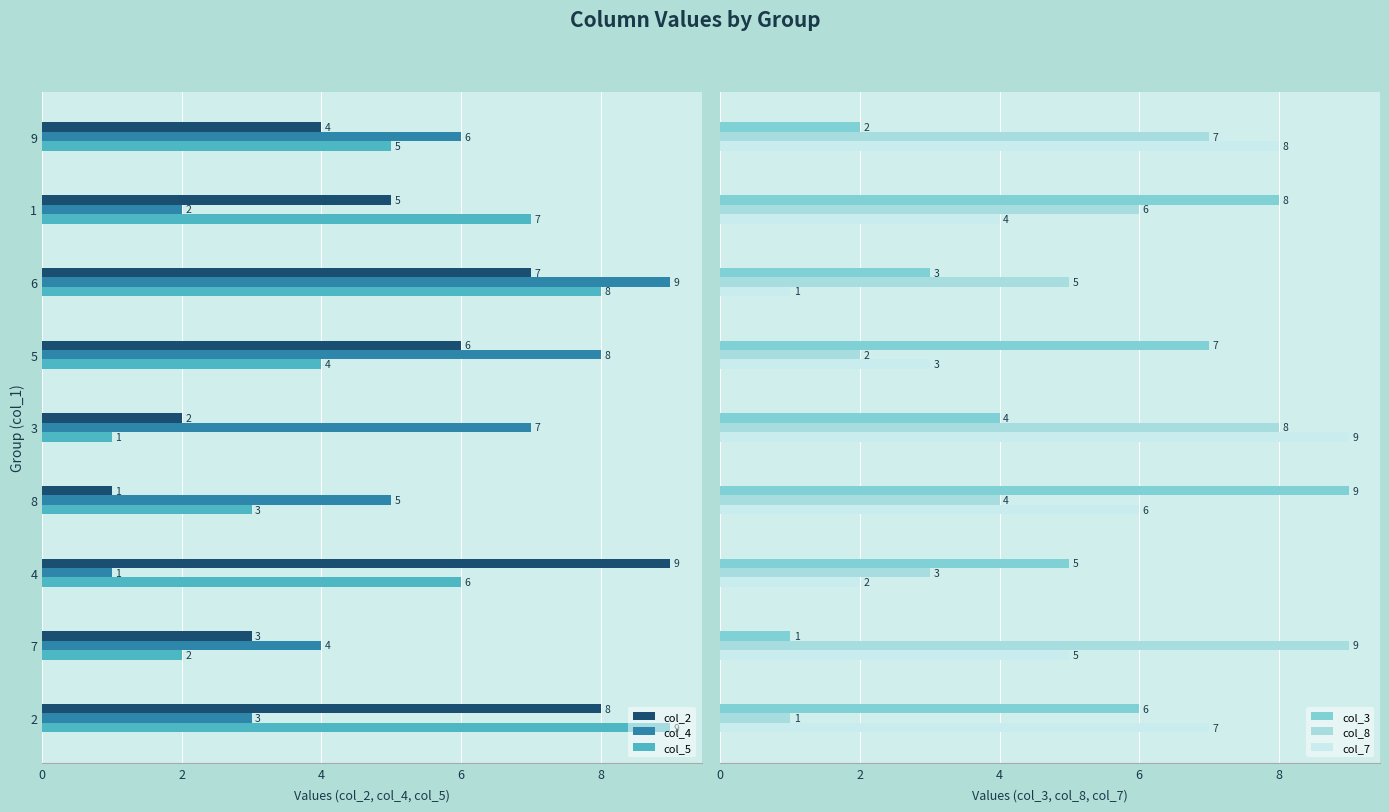

What are all the series names shown in the legend?

col_2, col_4, col_5, col_3, col_8, col_7